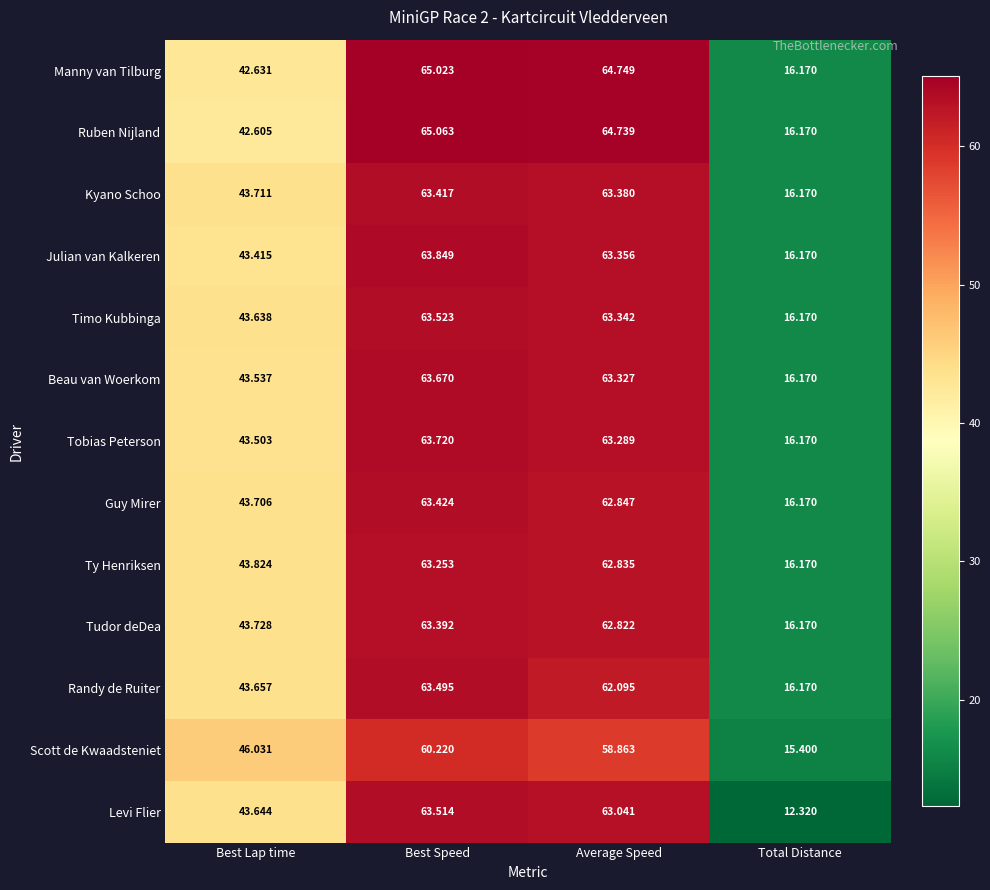

Which series changed the most between Best Speed and Average Speed?

Randy de Ruiter